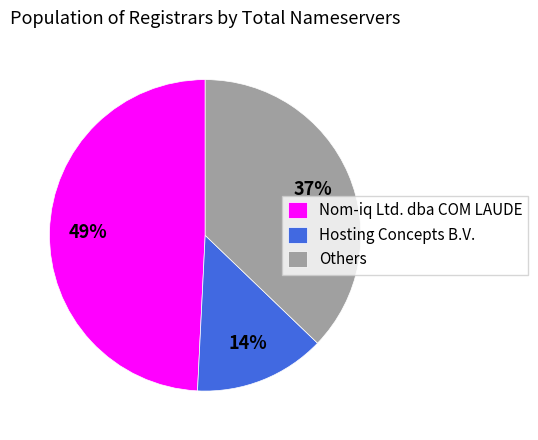

How many slices are in this pie chart?

3